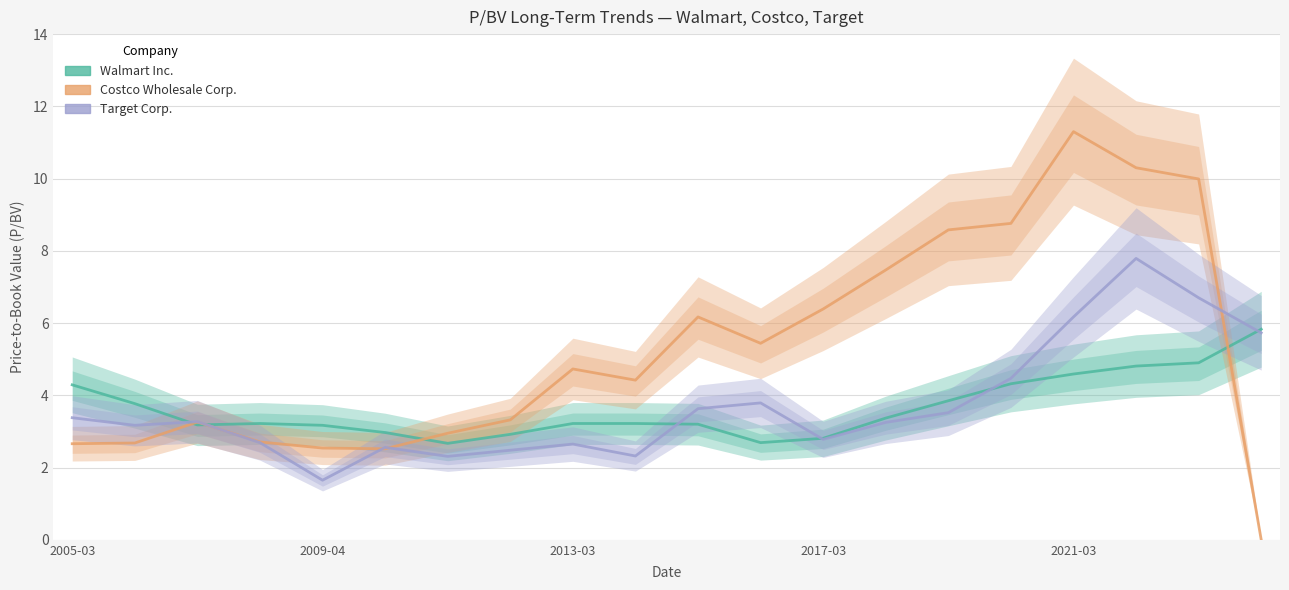

What is the difference between the highest and lowest values at 14?

5.1